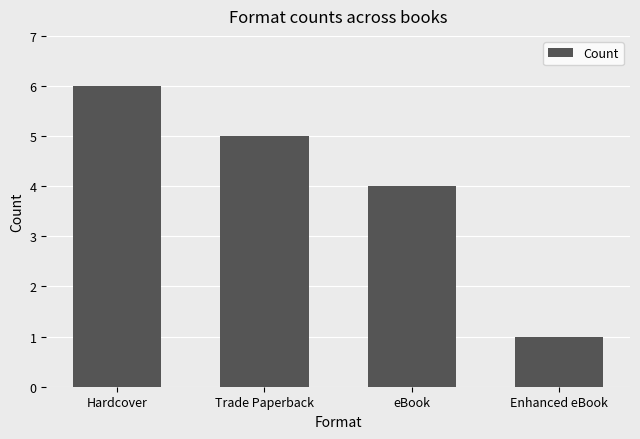

How many values are below 5?

2